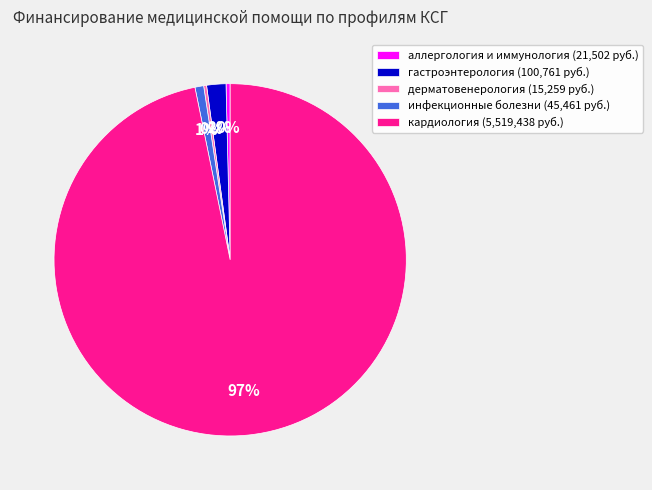

Combined, do инфекционные болезни (45,461 руб.) and кардиология (5,519,438 руб.) account for over 50%?

Yes